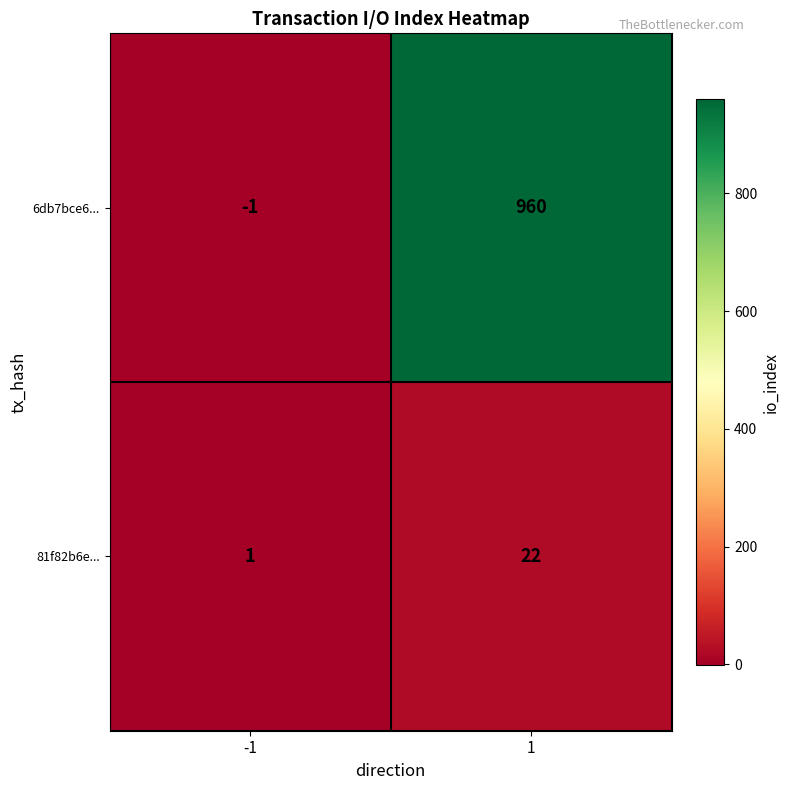

The 81f82b6e... series shows 1 at -1. True or false?

True